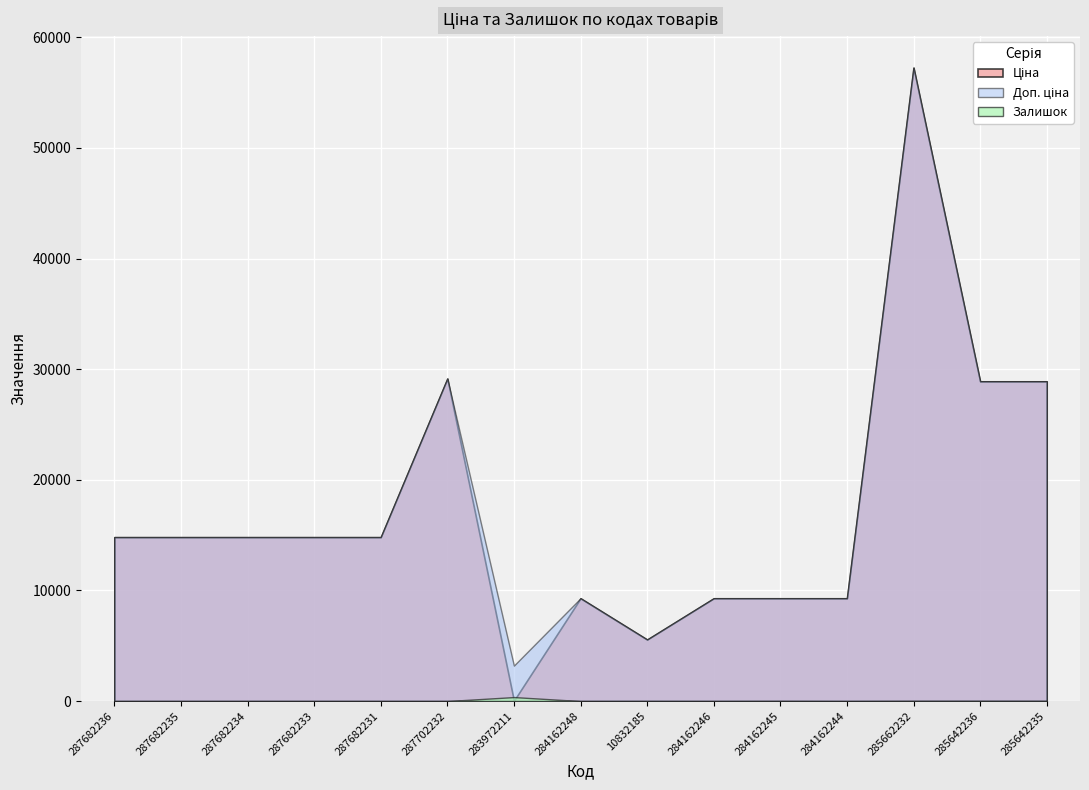

The Залишок series shows 115.0 at 287702232. True or false?

False